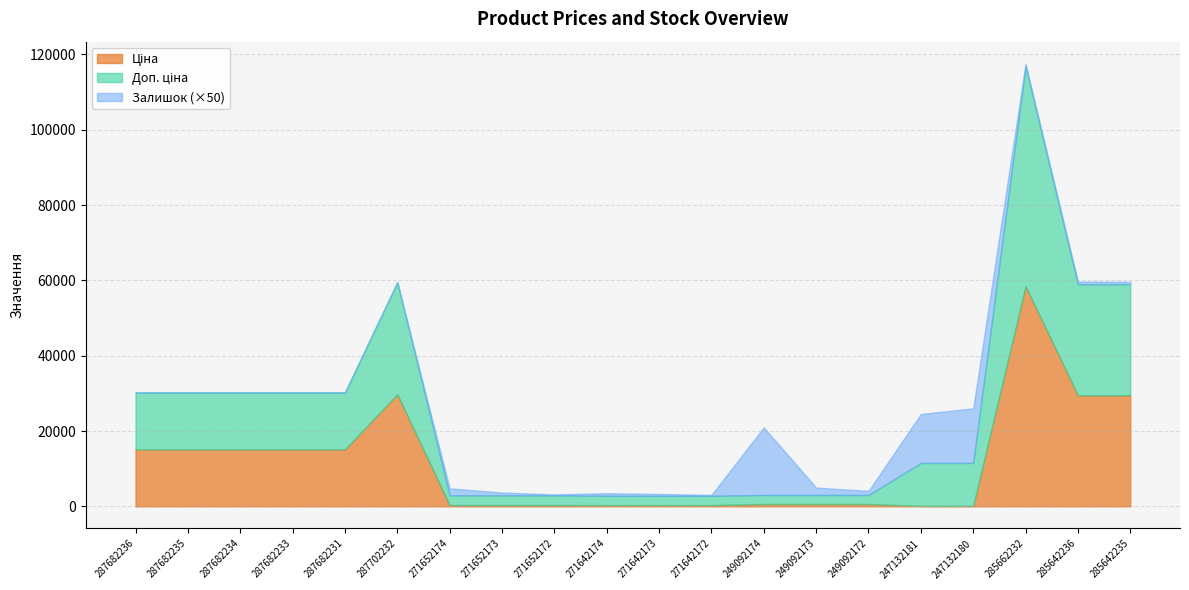

Does the chart display data point markers on the line(s)?

No